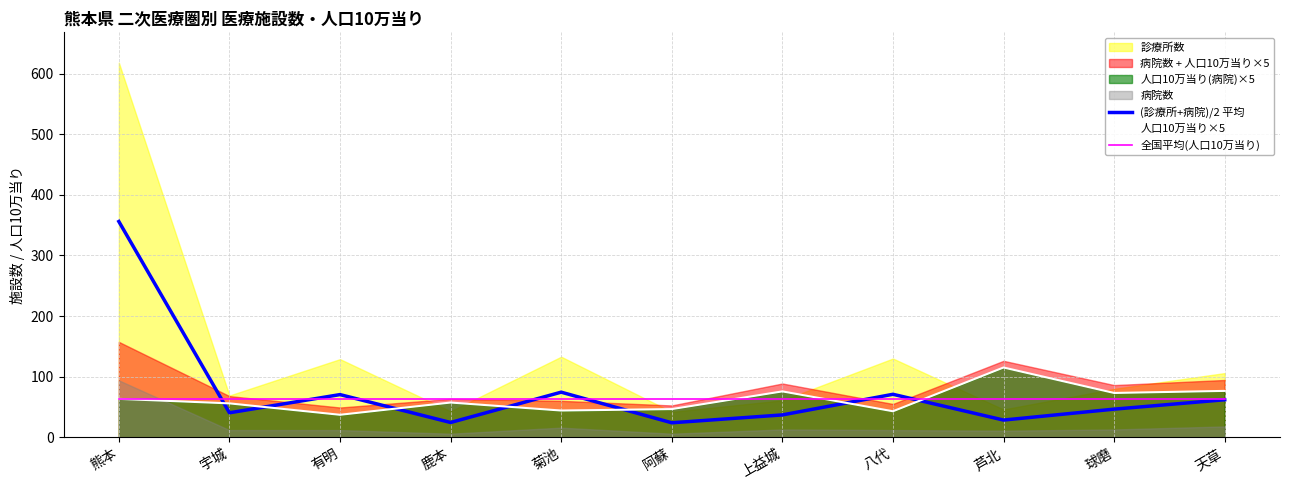

Where is 人口10万当り×5 nearest to the value 76?

上益城